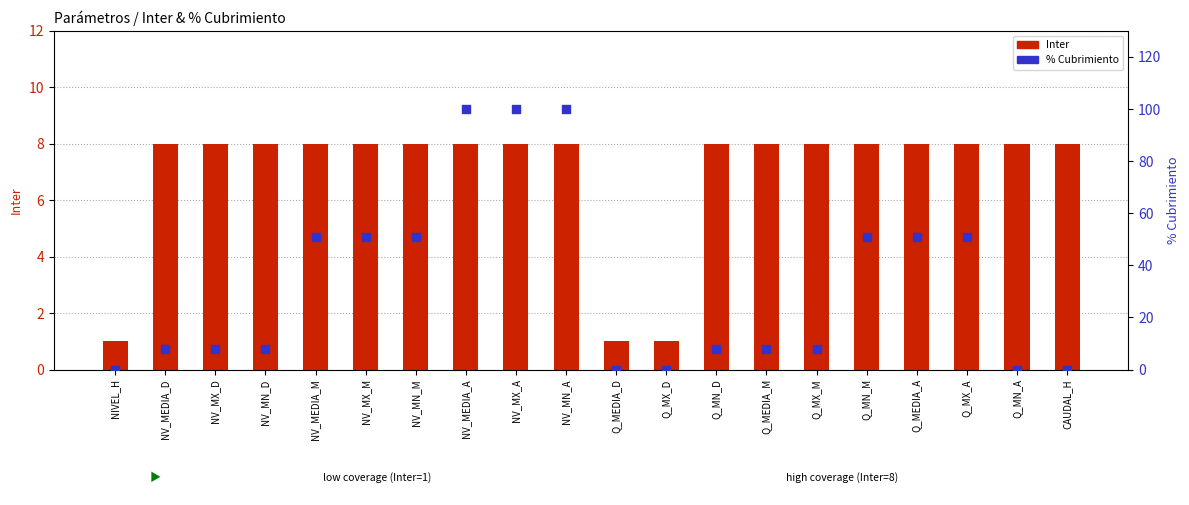

At which category is the sum across all series the highest?

NV_MEDIA_A